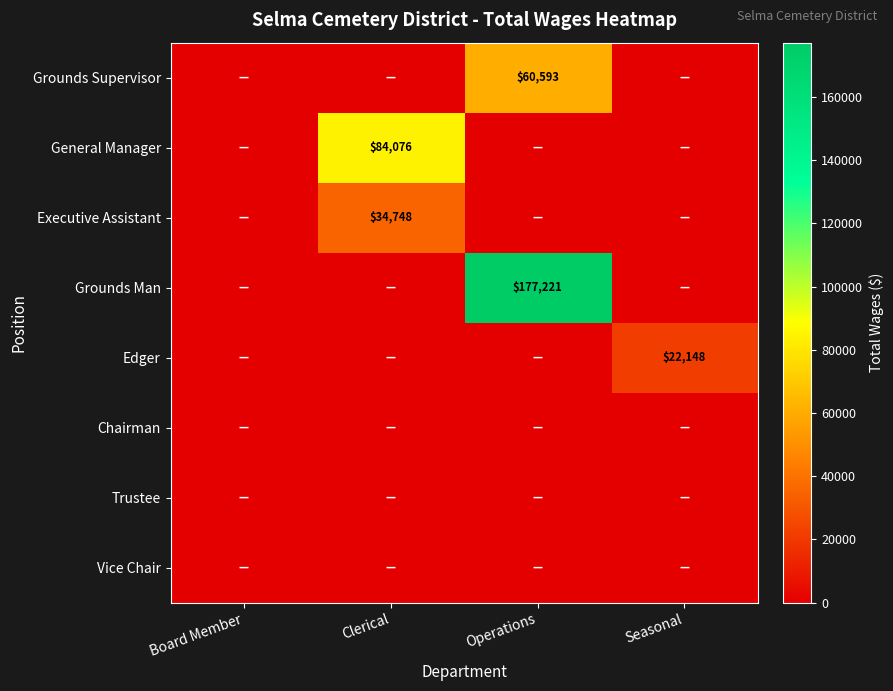

True or false: Executive Assistant has a value of 48346 at Clerical.

False